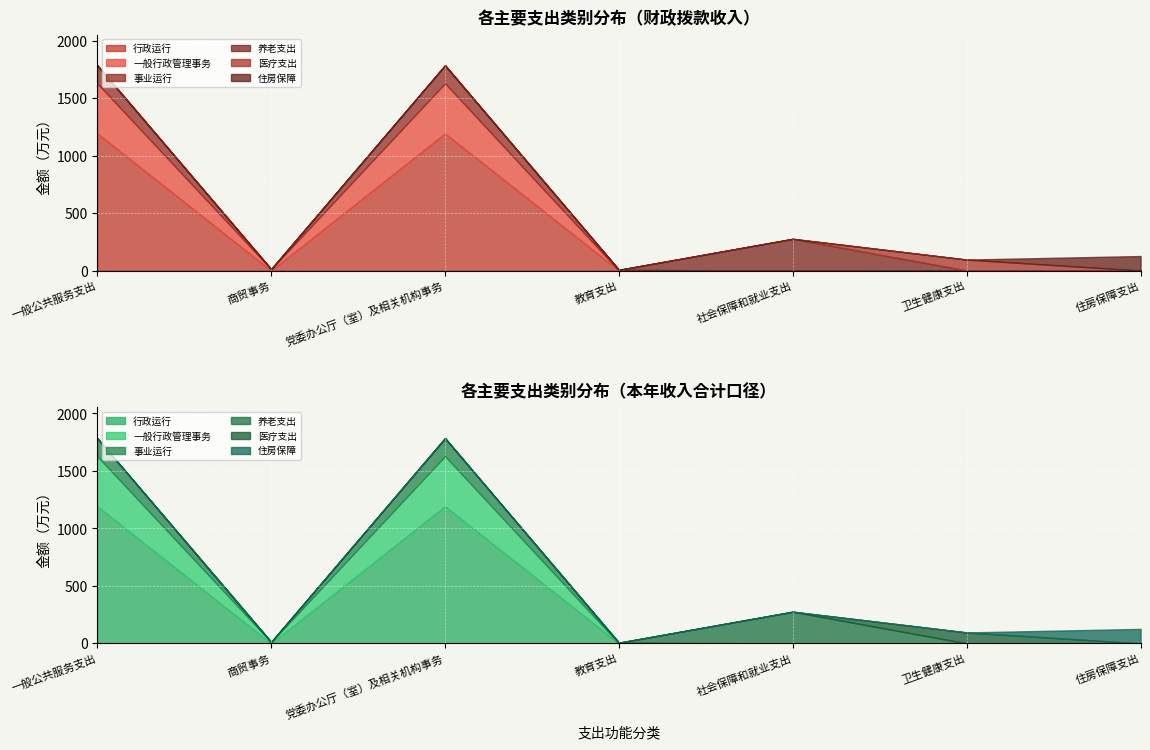

Reading left to right, list all the values displayed in this chart.

行政运行: 一般公共服务支出=1193.3	商贸事务=0.0	党委办公厅（室）及相关机构事务=1193.3	教育支出=0.0	社会保障和就业支出=0.0	卫生健康支出=0.0	住房保障支出=0.0
一般行政管理事务: 一般公共服务支出=435.6	商贸事务=12.0	党委办公厅（室）及相关机构事务=435.6	教育支出=0.0	社会保障和就业支出=0.0	卫生健康支出=0.0	住房保障支出=0.0
事业运行: 一般公共服务支出=156.2	商贸事务=0.0	党委办公厅（室）及相关机构事务=156.2	教育支出=6.0	社会保障和就业支出=0.0	卫生健康支出=0.0	住房保障支出=0.0
养老支出: 一般公共服务支出=0.0	商贸事务=0.0	党委办公厅（室）及相关机构事务=0.0	教育支出=0.0	社会保障和就业支出=275.6	卫生健康支出=0.0	住房保障支出=0.0
医疗支出: 一般公共服务支出=0.0	商贸事务=0.0	党委办公厅（室）及相关机构事务=0.0	教育支出=0.0	社会保障和就业支出=0.0	卫生健康支出=95.4	住房保障支出=0.0
住房保障: 一般公共服务支出=0.0	商贸事务=0.0	党委办公厅（室）及相关机构事务=0.0	教育支出=0.0	社会保障和就业支出=0.0	卫生健康支出=0.0	住房保障支出=126.2